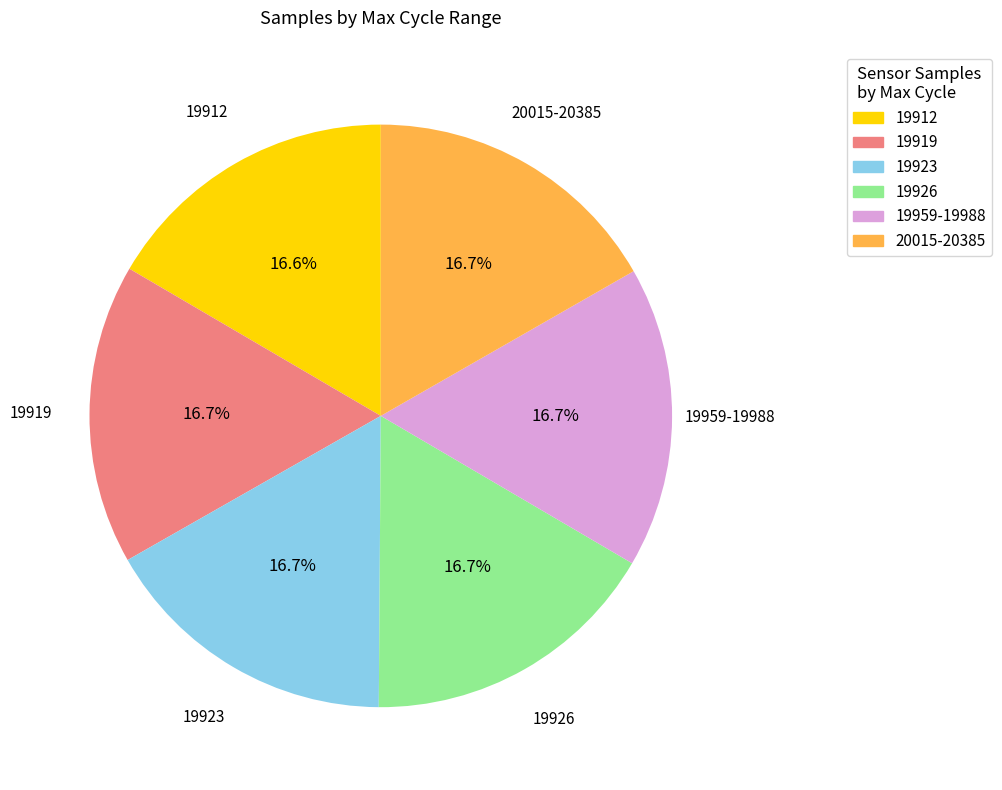

What is the ratio of the value at 19926 to the value at 19912?

1.0